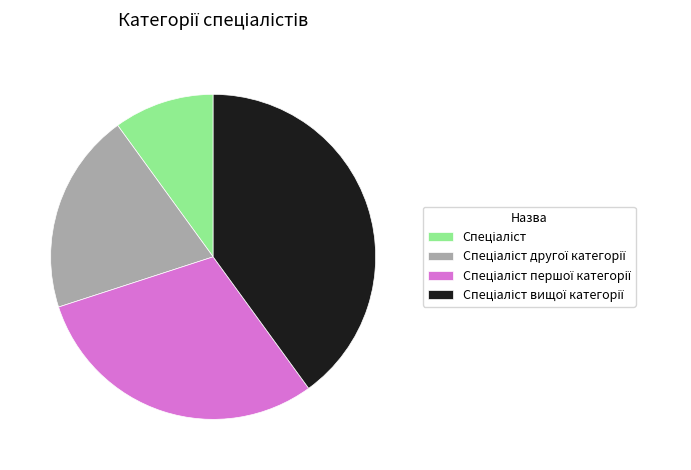

Is there a majority slice in this chart?

No